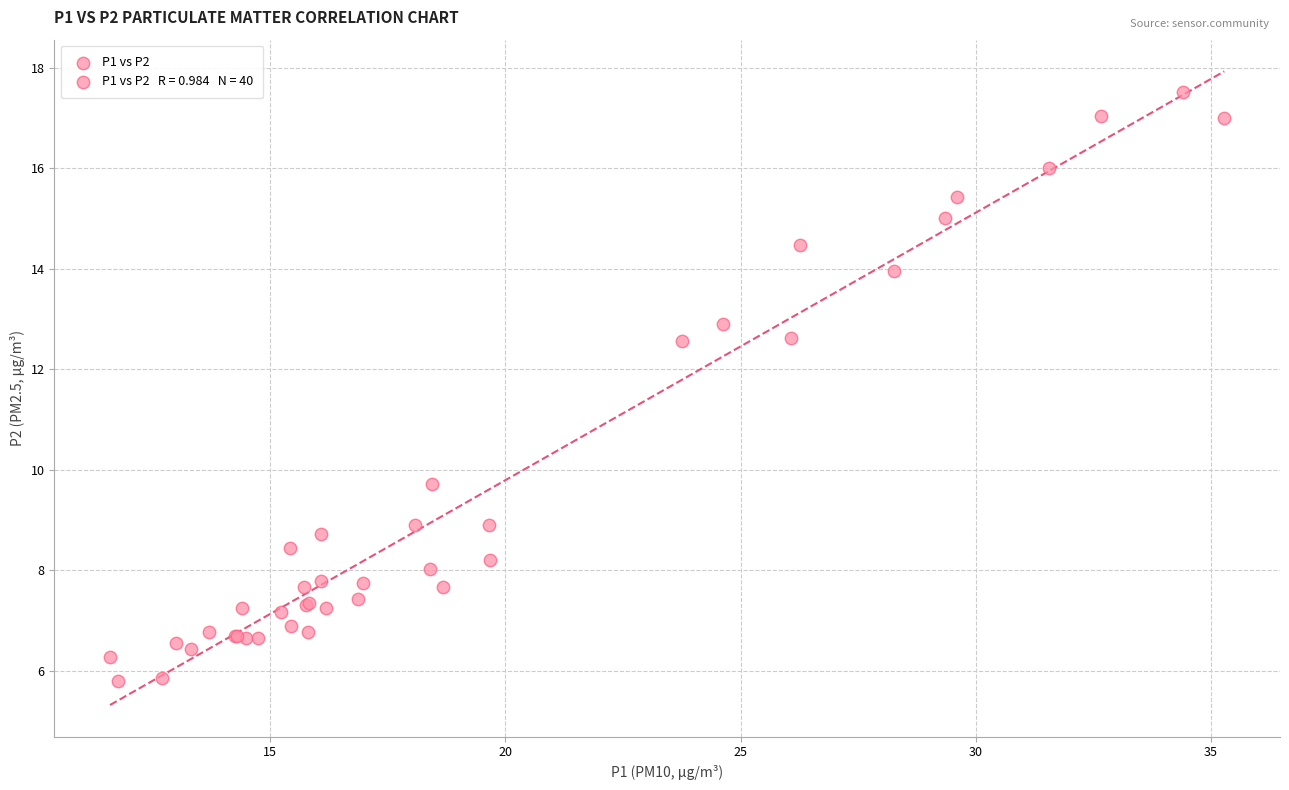

What Y value in the scatter plot is closest to 11?

9.7